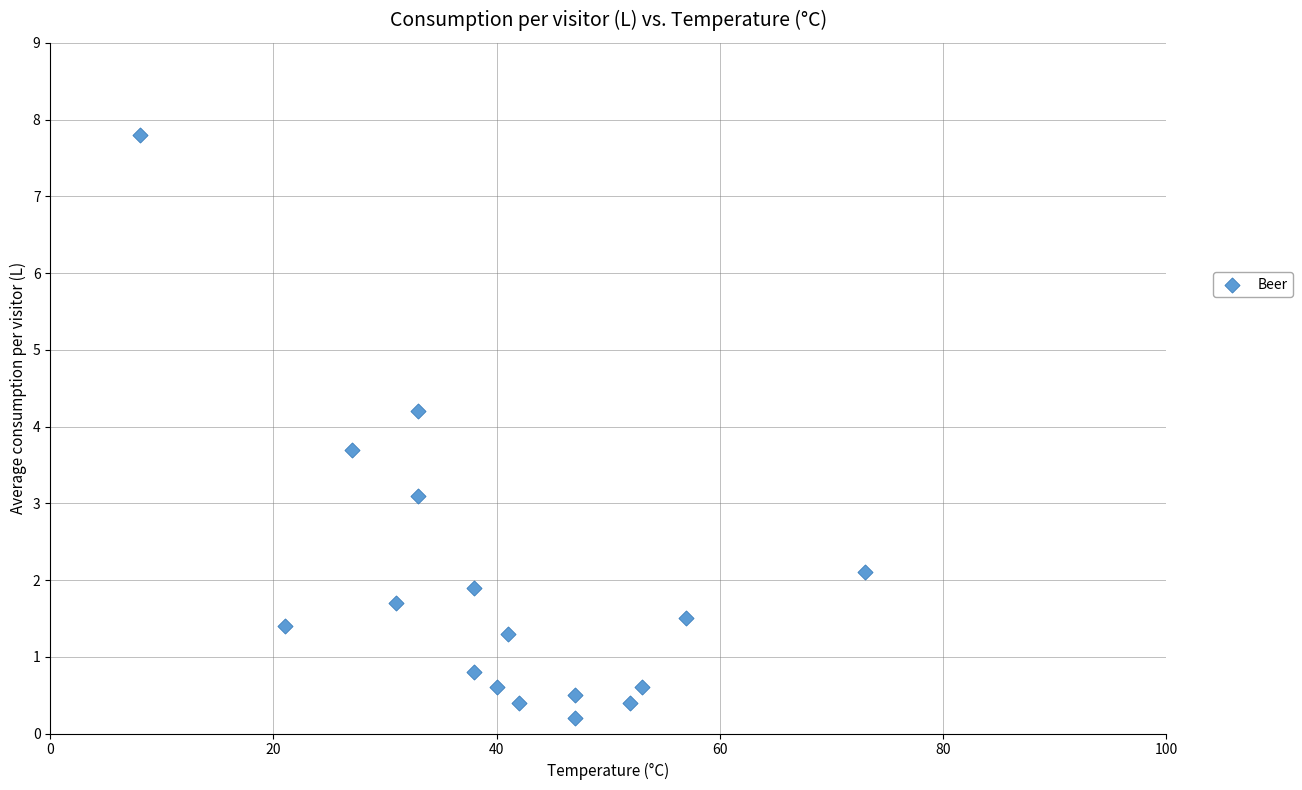

What is the range of Y values (max minus min)?

7.6